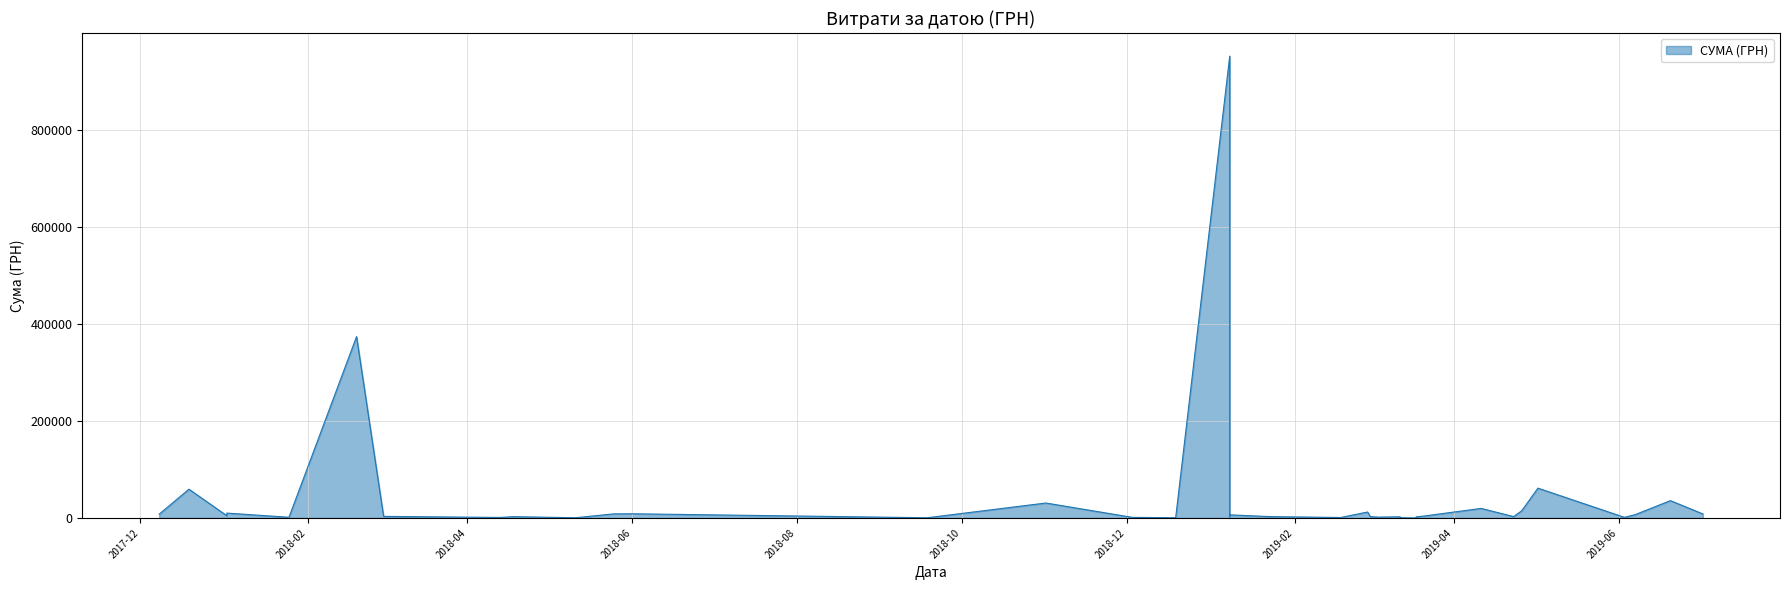

At which category does the chart reach its peak across all series?

08.01.2019